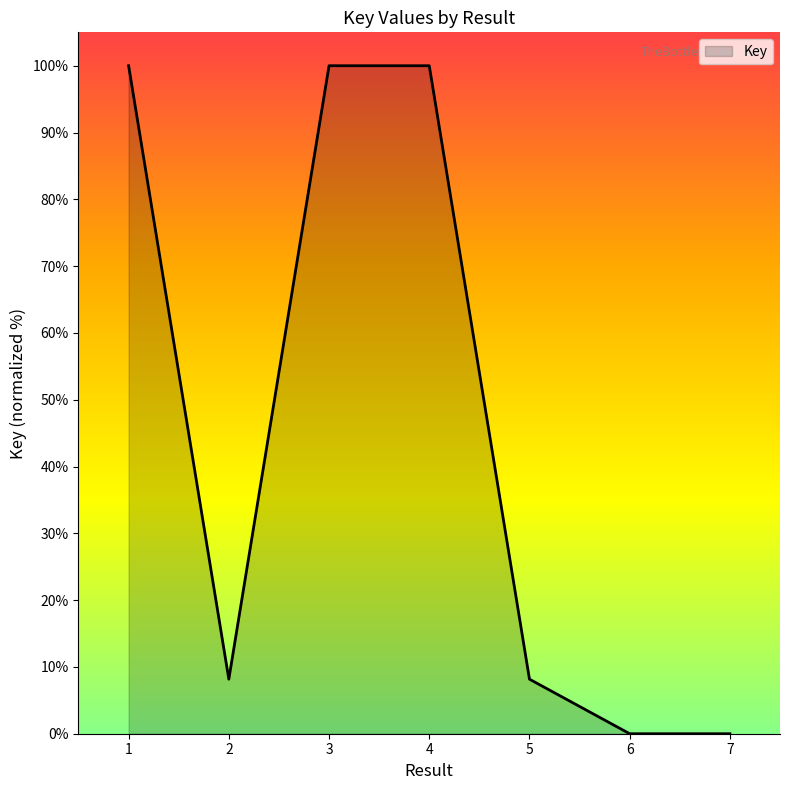

True or false: the data has more than 0 interior local peaks.

True